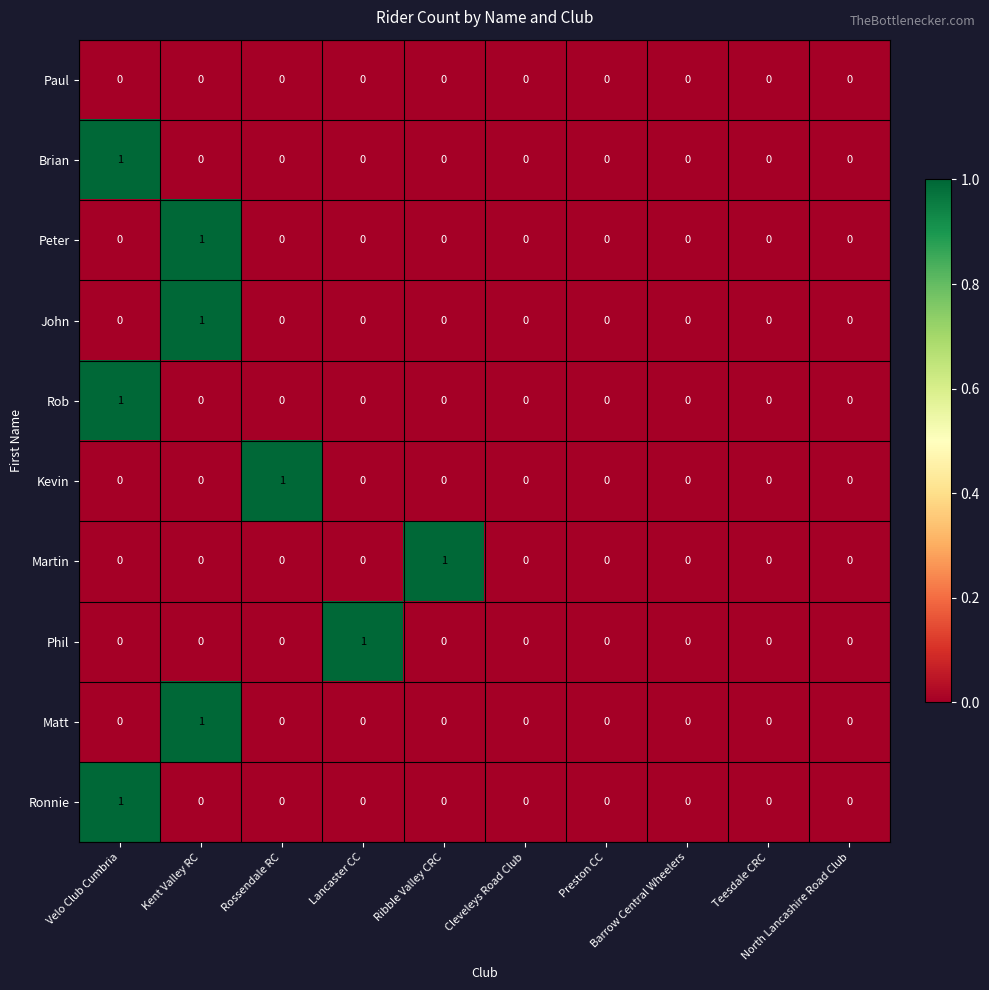

Count the Martin values in the range 0 to 1.

10